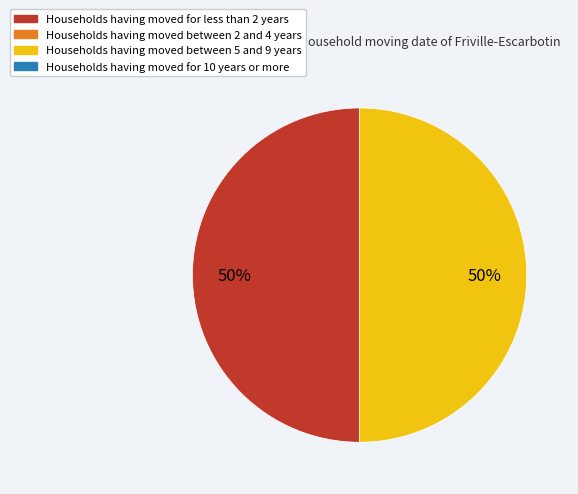

To the nearest percent, what is the average slice percentage?

50%